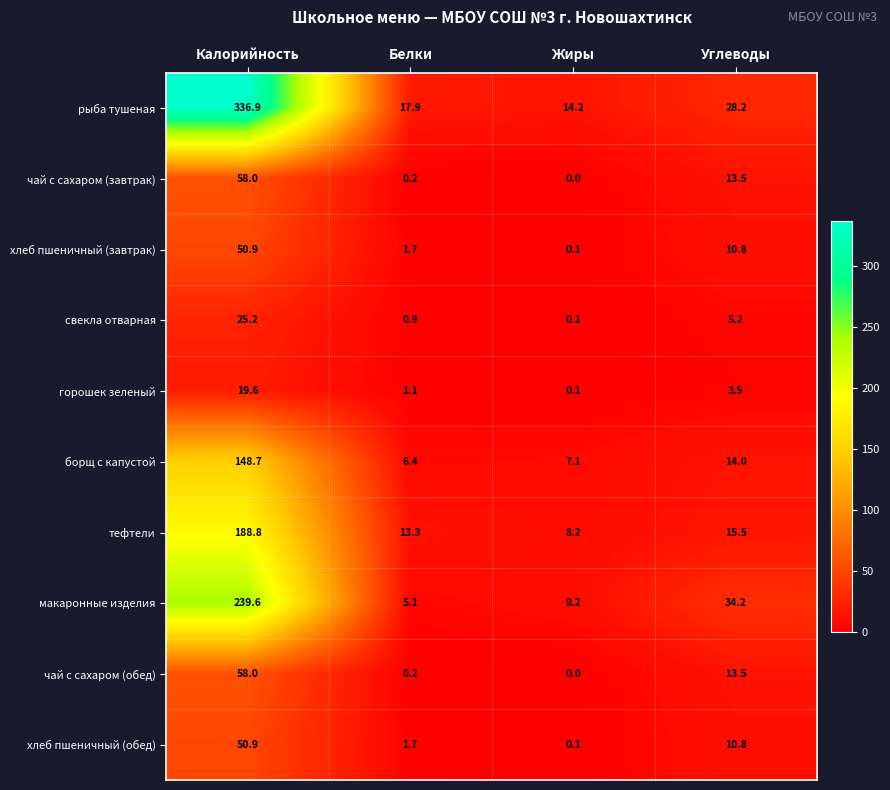

The value of рыба тушеная at Калорийность is 336.9. True or false?

True